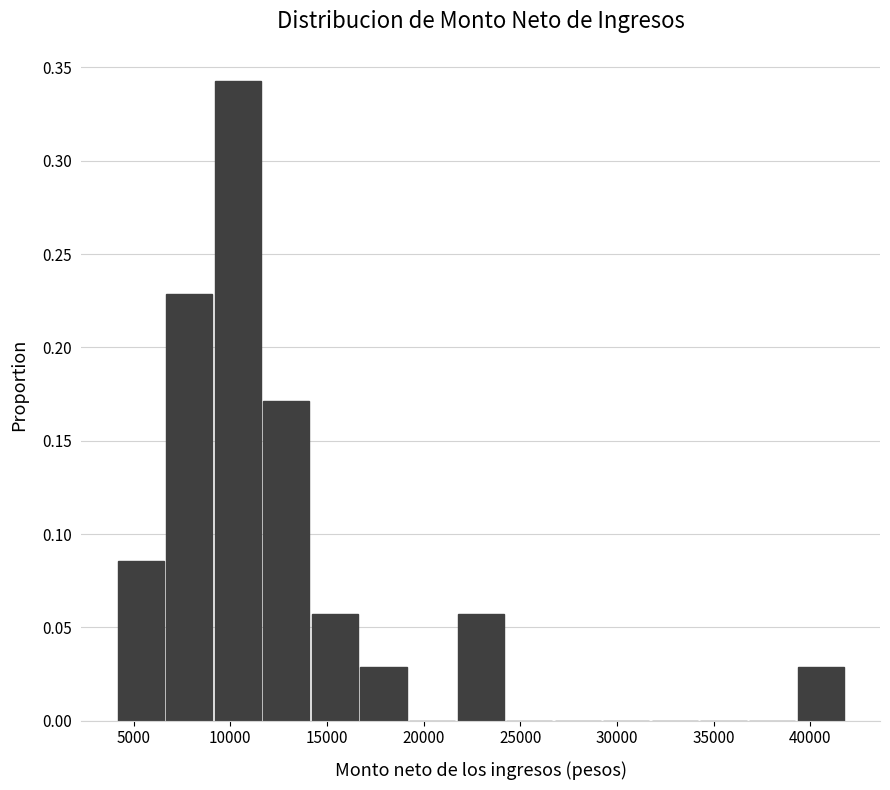

Reading left to right, transcribe this chart: for each bar, give the range it covers on the x-axis and its height. Neither the bar edges nor the heights are printed on the chart, so give them approximately, as read against the axes.

4000 to 6500: 0.085
6500 to 9000: 0.230
9000 to 11500: 0.345
11500 to 14000: 0.170
14000 to 16500: 0.055
16500 to 19000: 0.030
19000 to 21500: 0
21500 to 24000: 0.055
24000 to 26500: 0
26500 to 29000: 0
29000 to 31500: 0
31500 to 34500: 0
34500 to 37000: 0
37000 to 39500: 0
39500 to 42000: 0.030